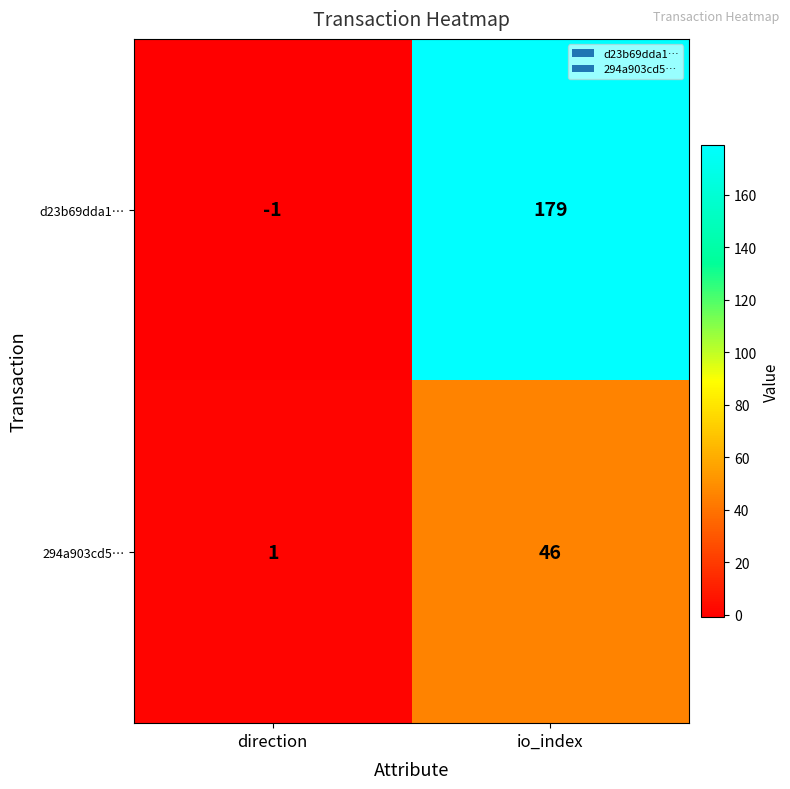

Where is 294a903cd5… nearest to the value 23?

direction